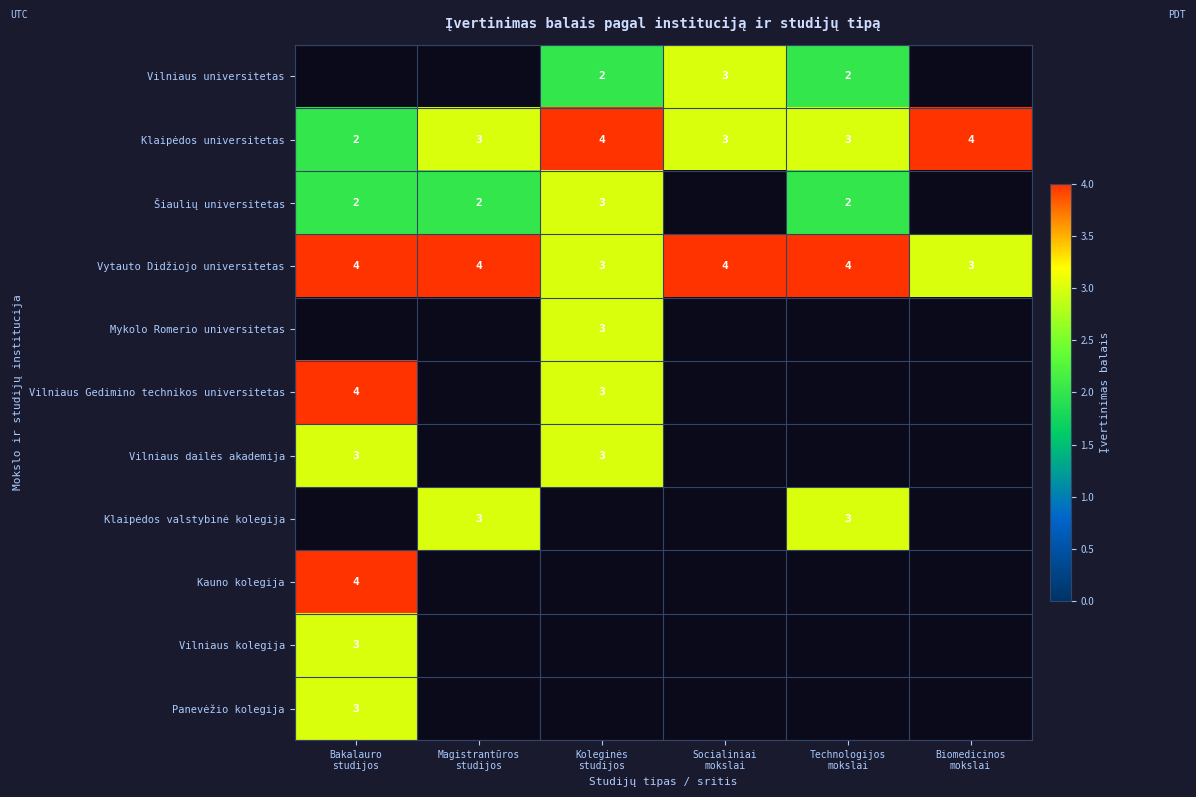

What is the difference between the highest and lowest values at Socialiniai
mokslai?

1.0